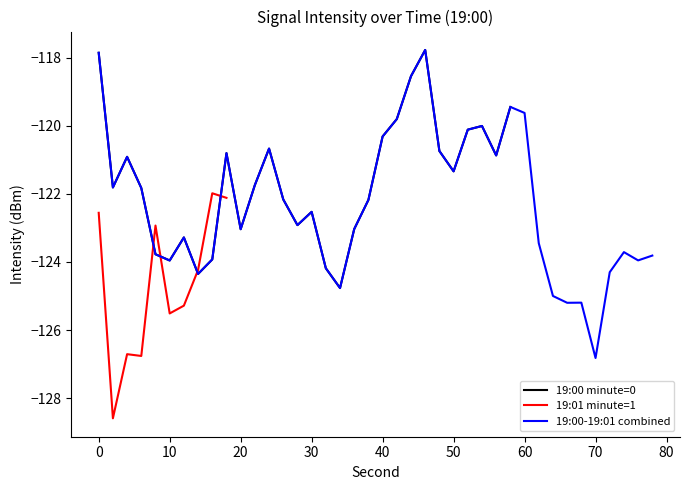

What is the lowest value of the 19:00 minute=0 series?

-124.8